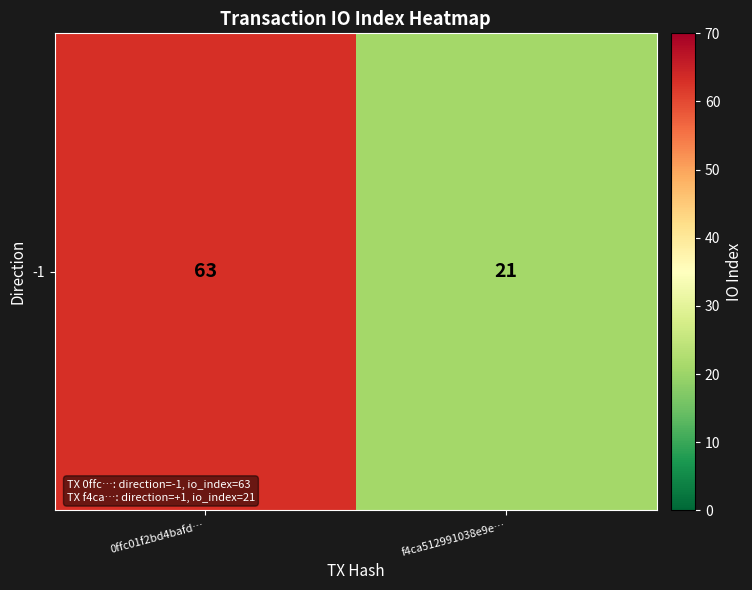

Which category has the highest value across all series?

0ffc01f2bd4bafd…